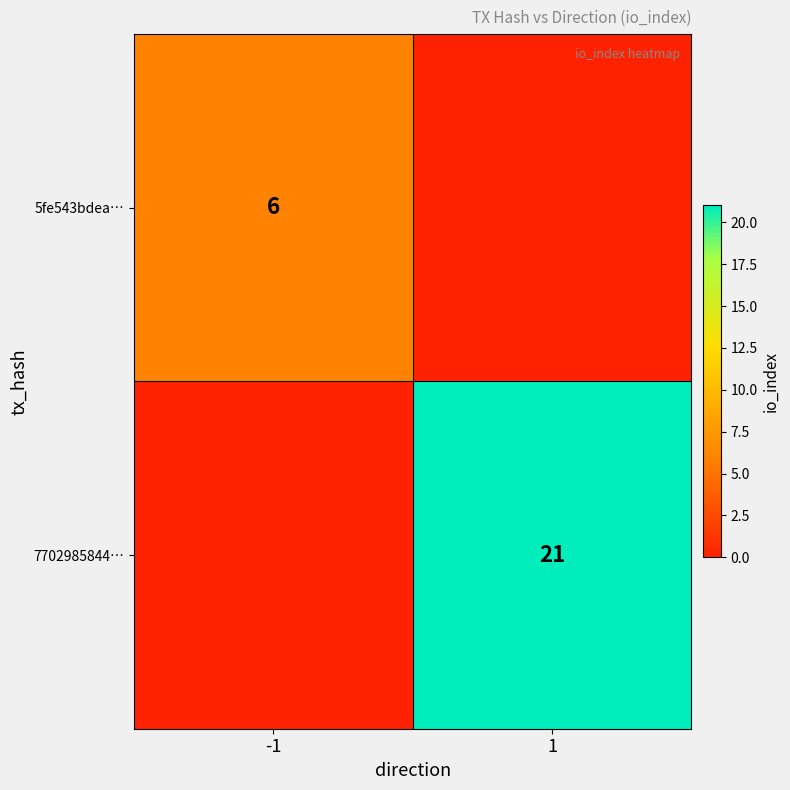

How many series are shown in this chart?

2